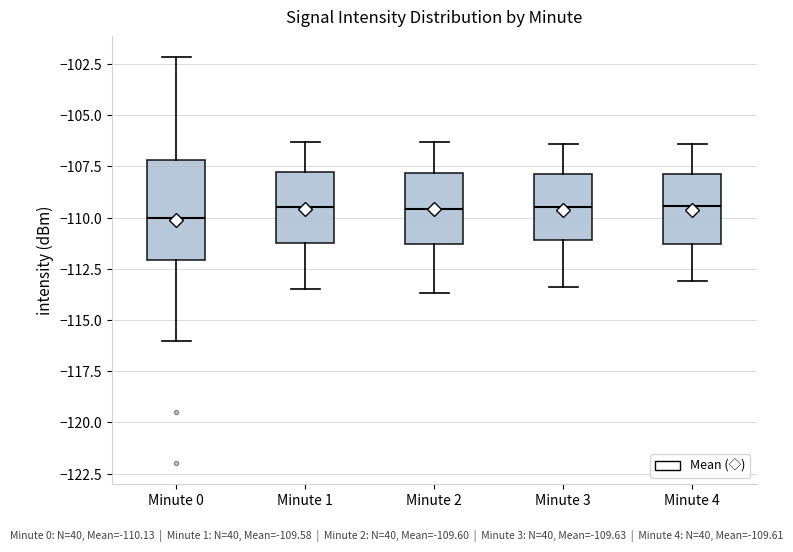

Reading left to right, read every box against the y-axis: the position of its median line, the range the box covers, and the ends of its whiskers. The values are not printed on the chart, so give them approximately, as read against the axis.

Minute 0: median -110.0, box -112.0 to -107.0, whiskers -116.0 to -102.0
Minute 1: median -109.5, box -111.0 to -108.0, whiskers -113.5 to -106.5
Minute 2: median -109.5, box -111.5 to -108.0, whiskers -113.5 to -106.5
Minute 3: median -109.5, box -111.0 to -108.0, whiskers -113.5 to -106.5
Minute 4: median -109.5, box -111.5 to -108.0, whiskers -113.0 to -106.5